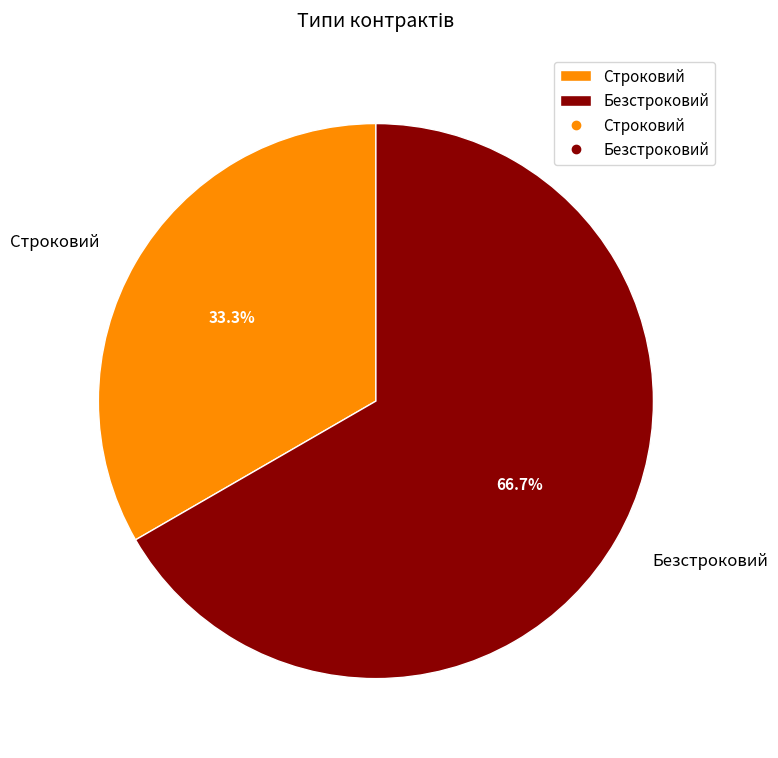

How many slices are in this pie chart?

2